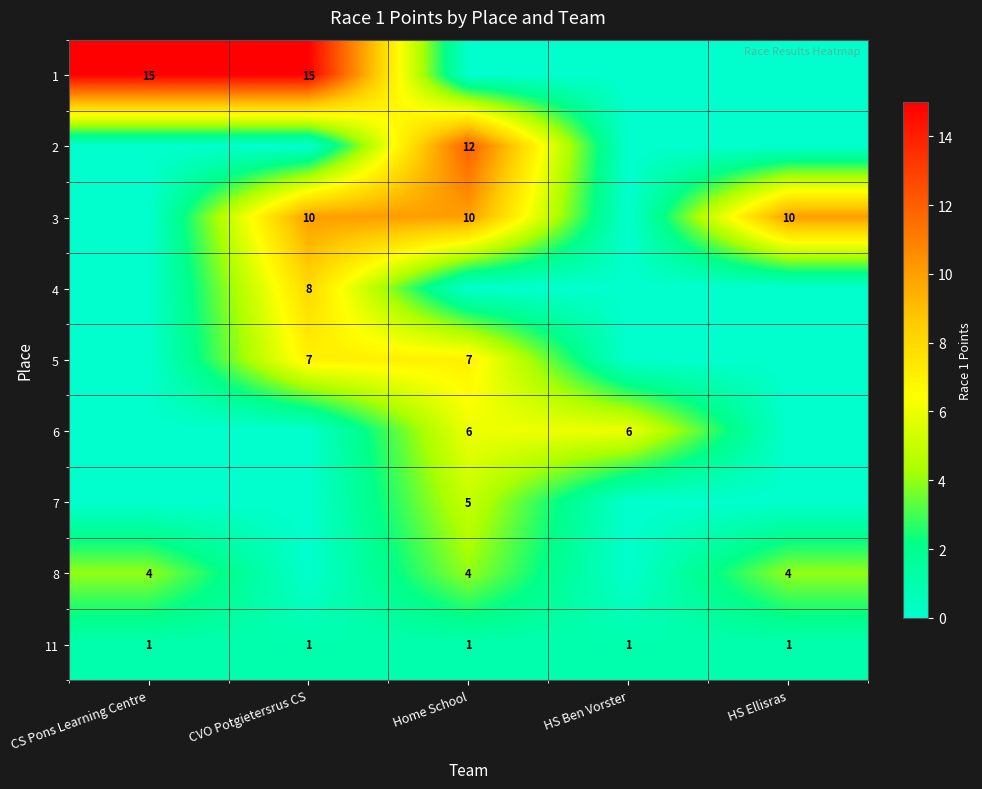

The 1 series shows 24 at CS Pons Learning Centre. True or false?

False